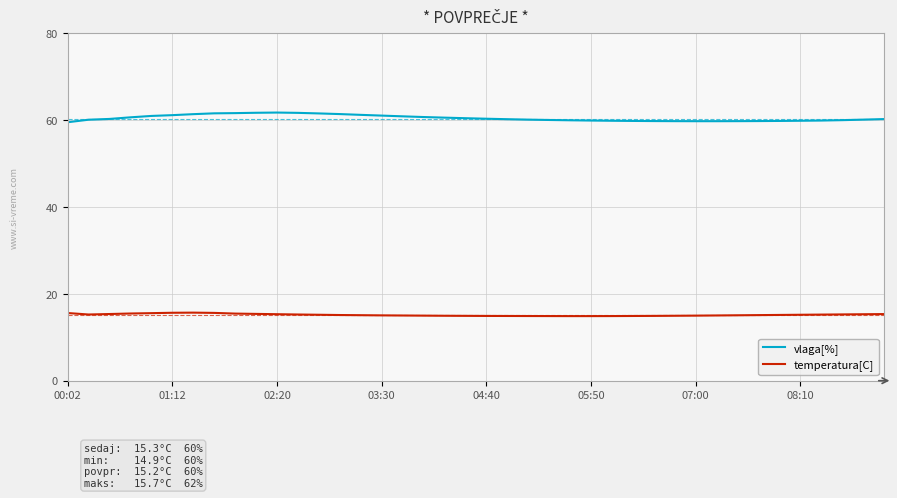

What is the smallest value displayed?

14.9